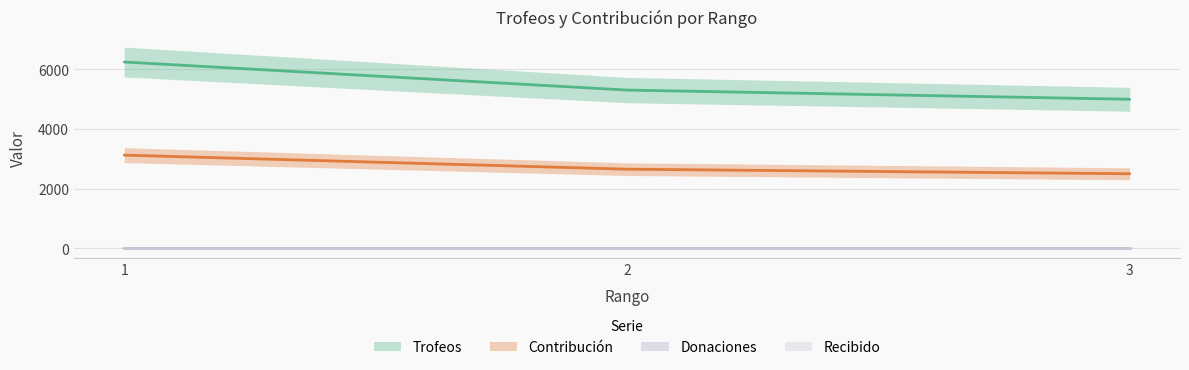

What is the sum of the Contribución values at 3 and 2?

5154